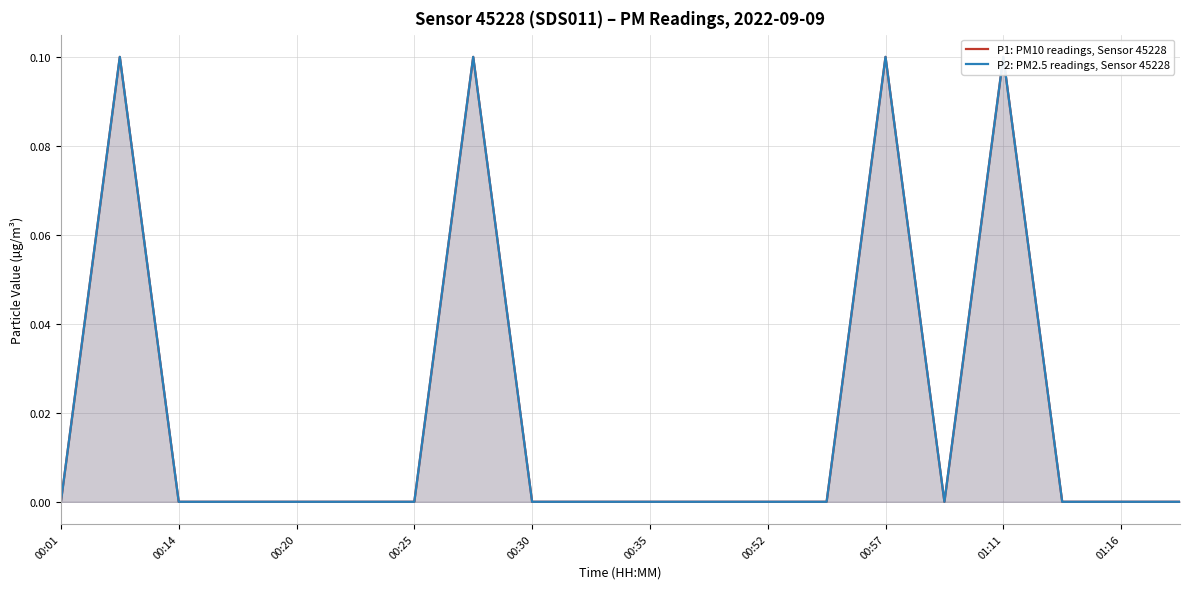

Where is P1: PM10 readings, Sensor 45228 nearest to the value 0?

00:01